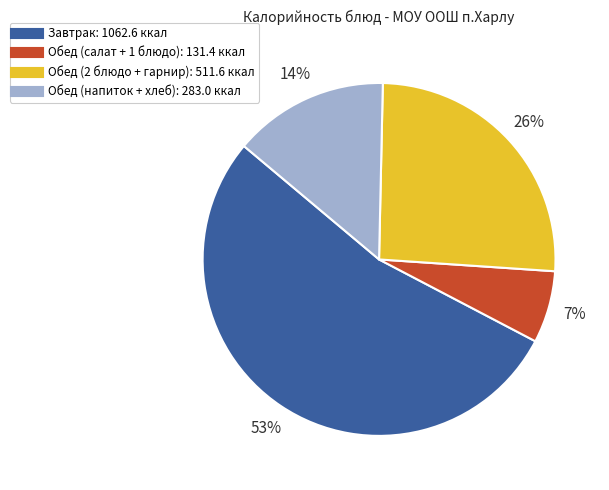

Is there a majority slice in this chart?

Yes